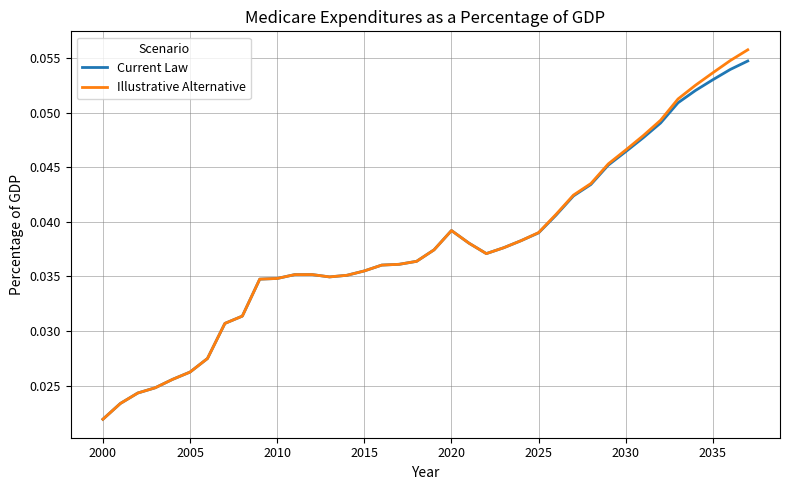

At how many categories does at least one series exceed 0?

38